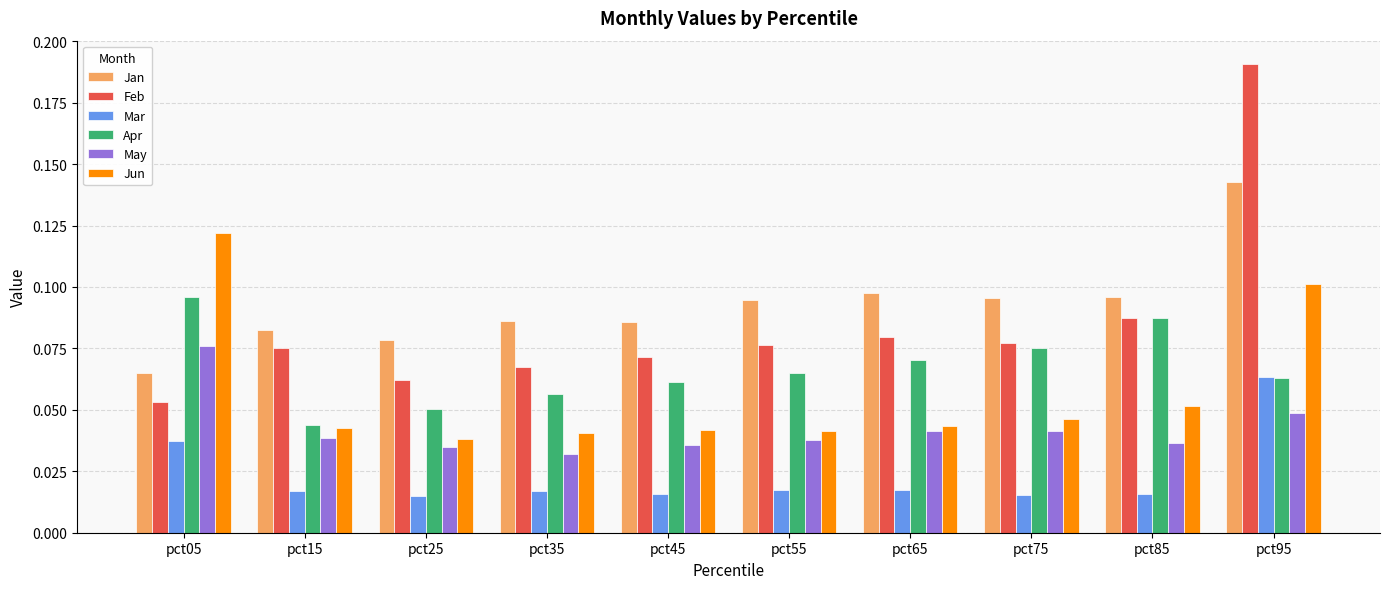

Rank the series by their maximum value, from lowest to highest.

Mar, May, Apr, Jun, Jan, Feb